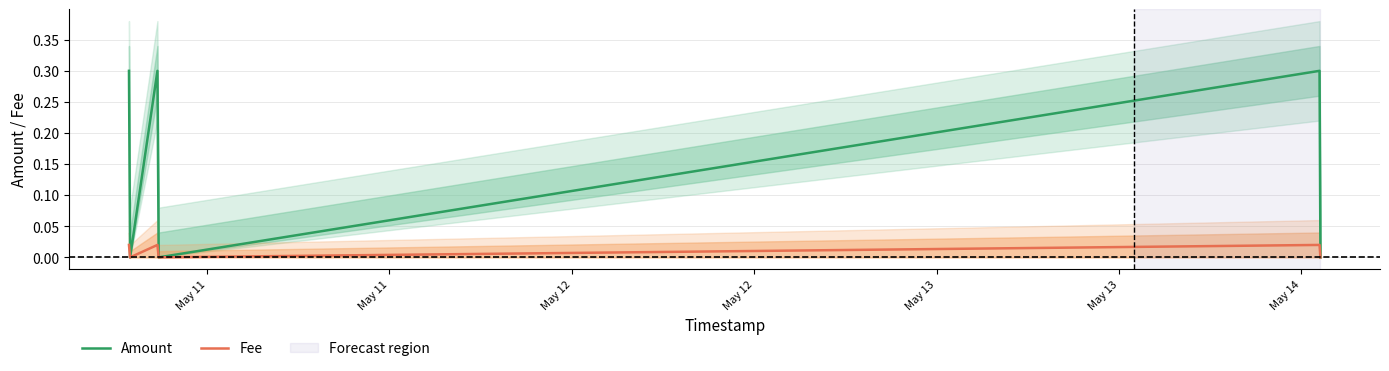

List the series in order of their overall mean, lowest first.

Fee, Amount